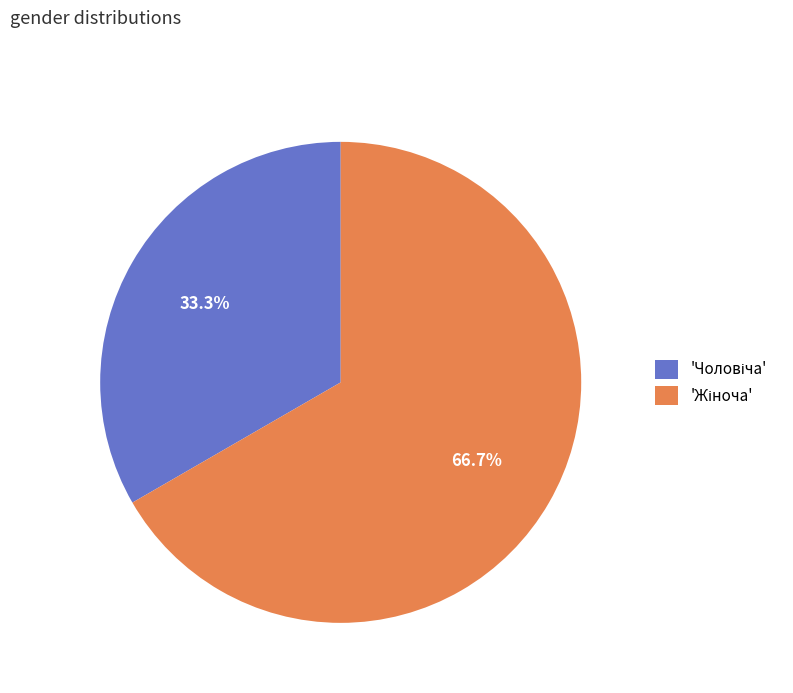

Is there a majority slice in this chart?

Yes